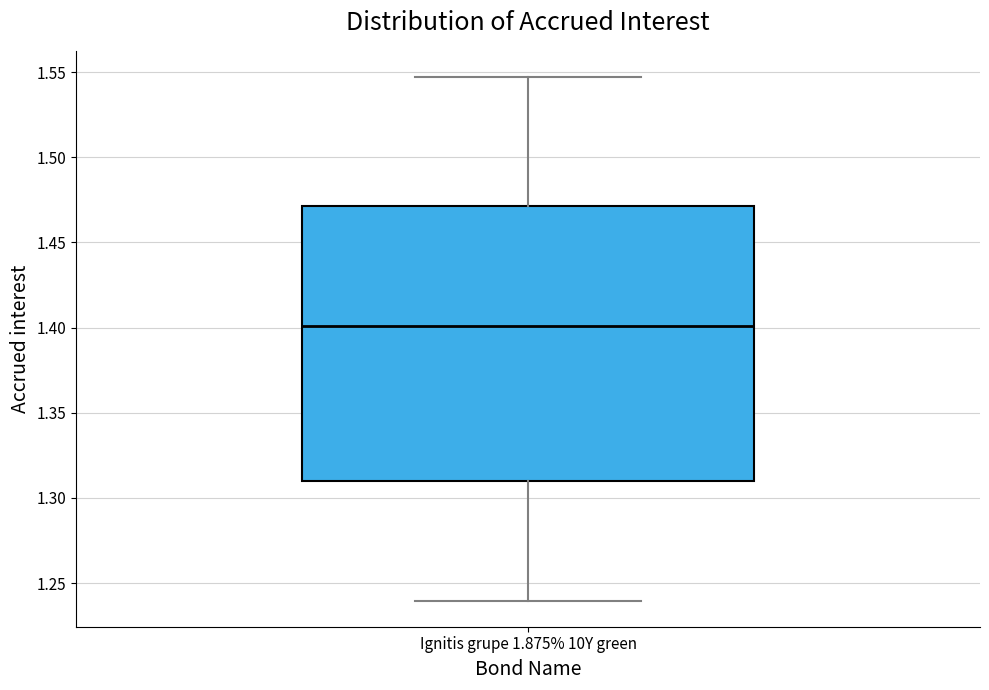

Transcribe this box plot: give where the median line is, the range the box spans, and where the two whiskers end, as read against the y-axis. The values are not printed on the chart, so give them approximately, as read against the axis.

median 1.400, box 1.310 to 1.470, whiskers 1.240 to 1.545